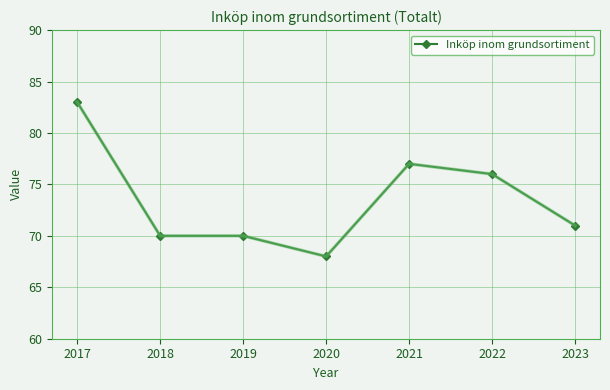

What is the value of the 6th point from the left?

76